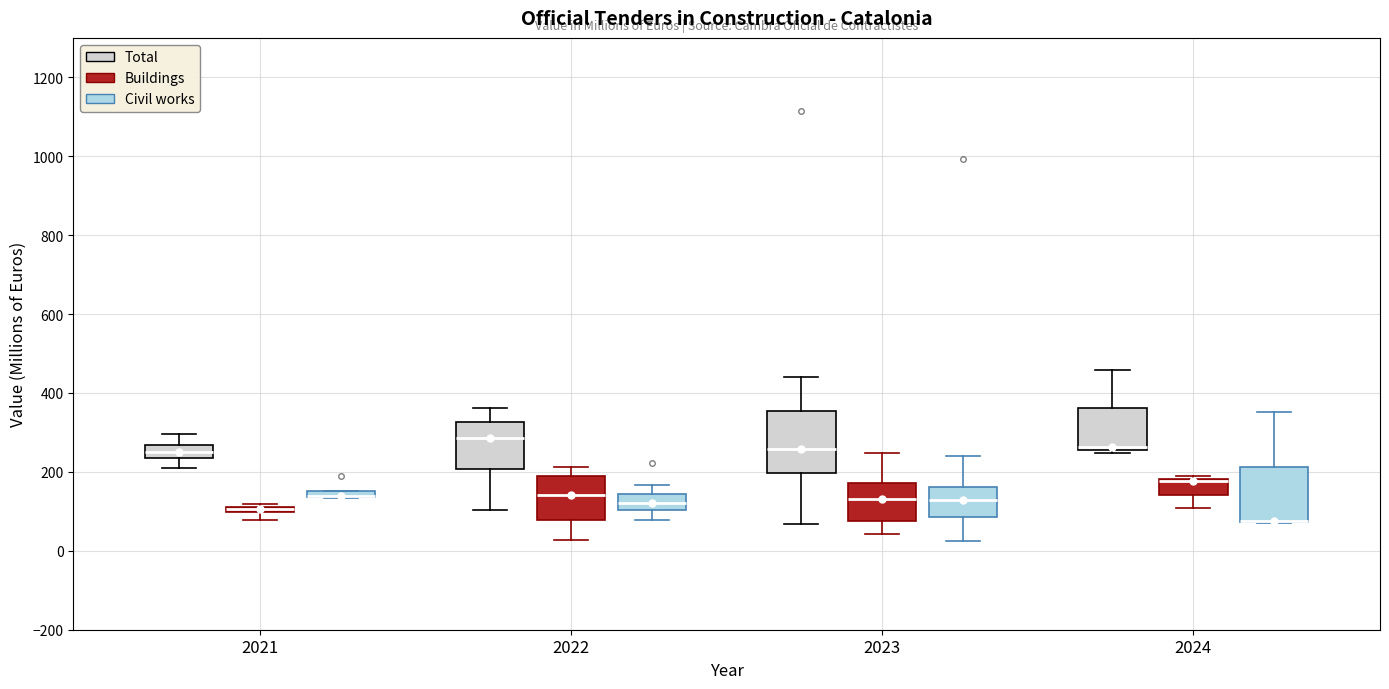

Where is the upper edge of the box for 2023 (Buildings) on the y-axis? The values are not printed on the chart, so give them approximately, as read against the axis.

180